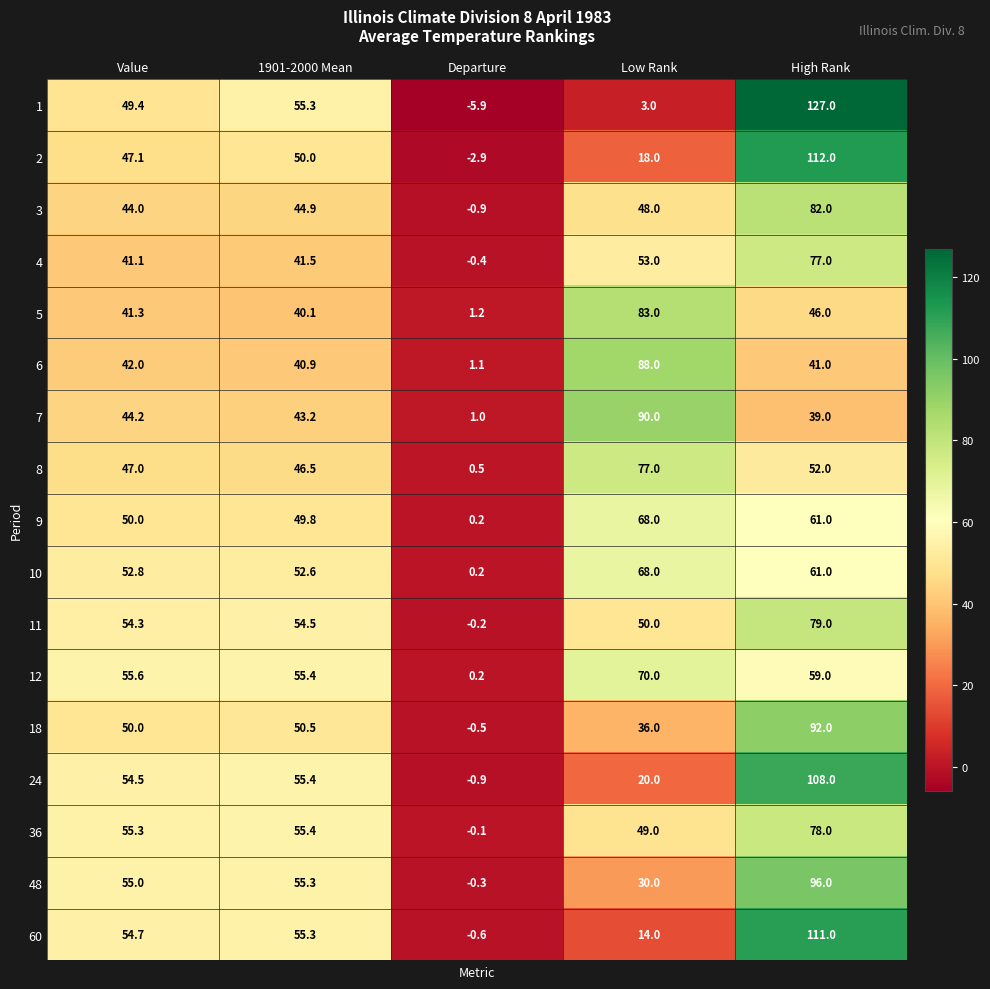

List the labels in order of 24 value, smallest first.

Departure, Low Rank, Value, 1901-2000 Mean, High Rank